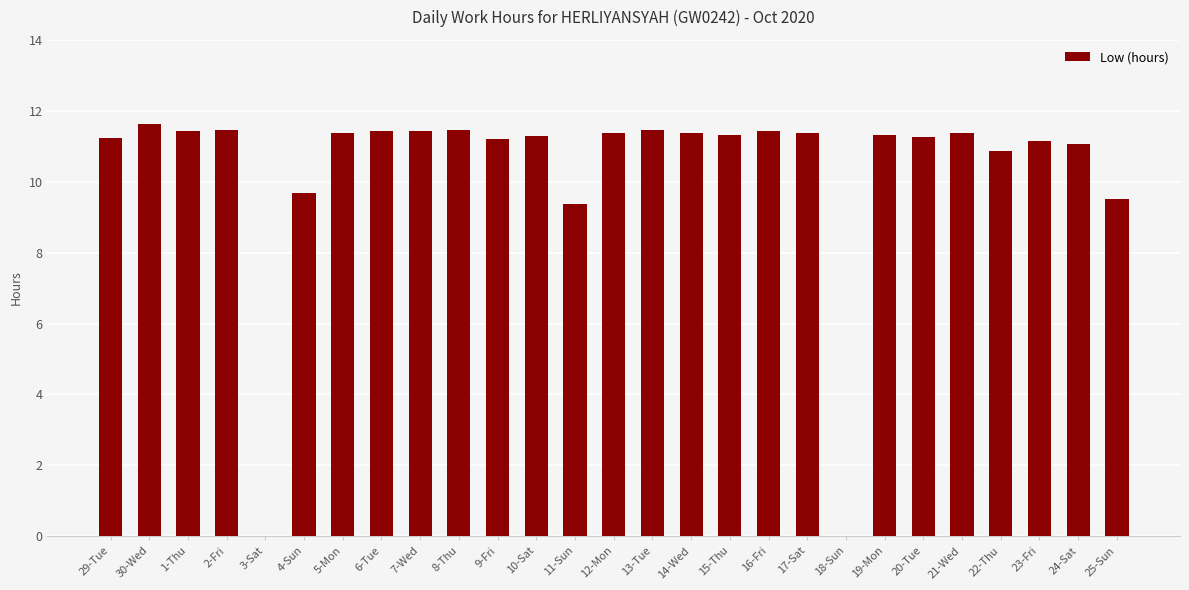

What is the greatest value displayed?

11.6